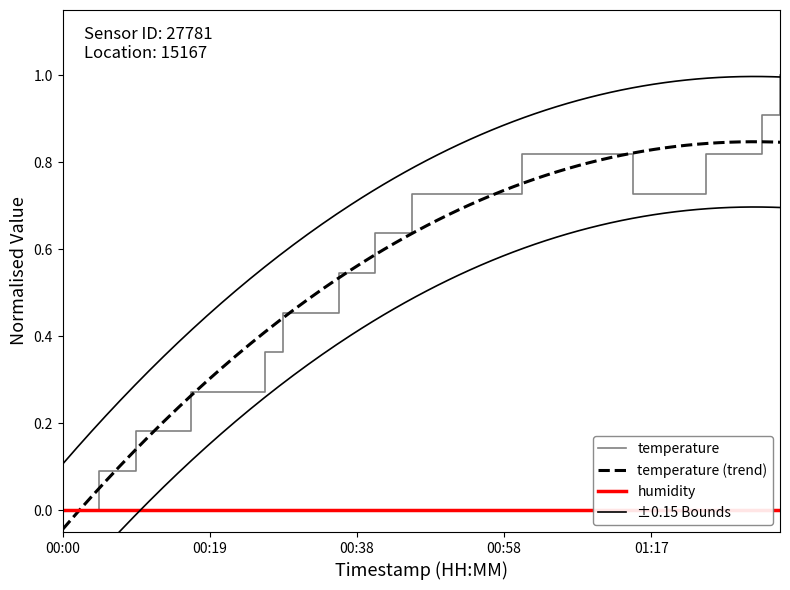

True or false: the data has more than 0 interior local peaks.

False